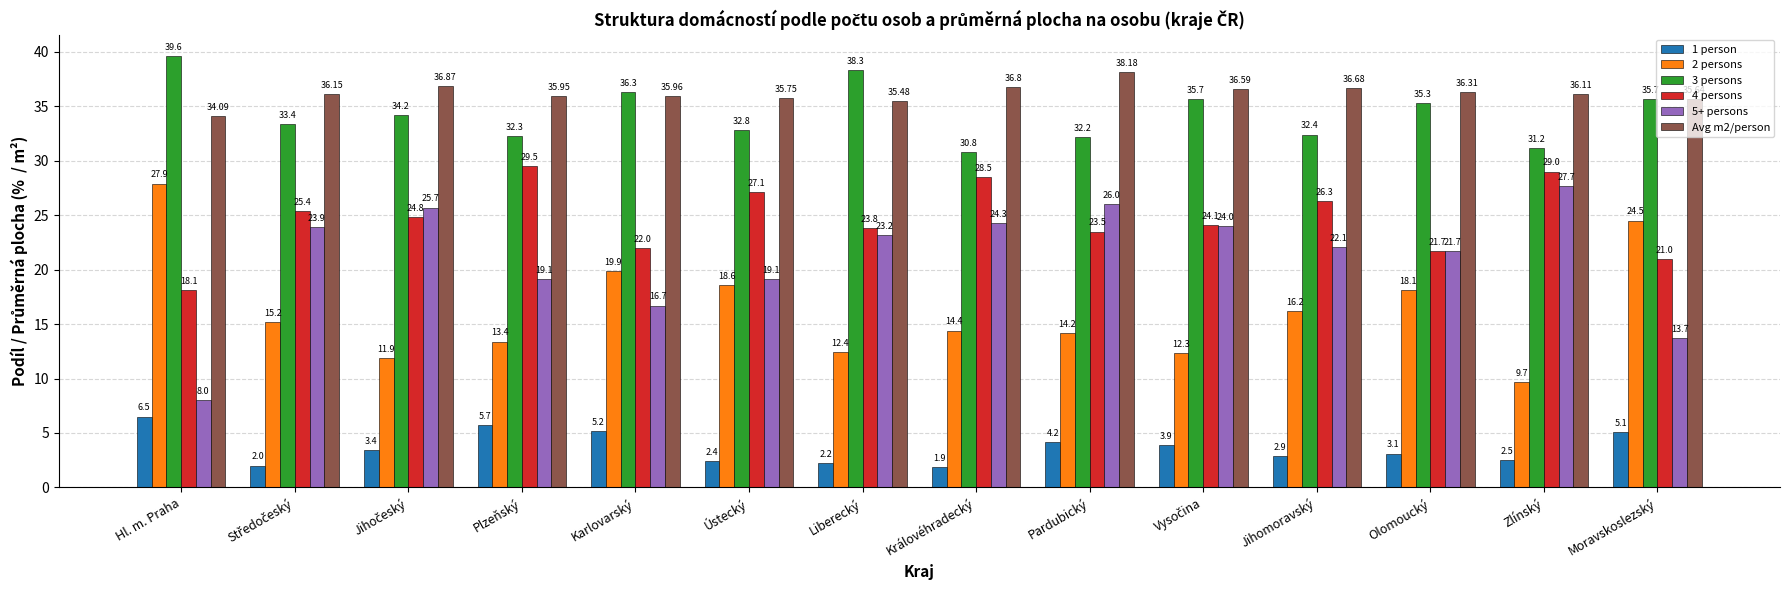

At which label does 3 persons first exceed 34?

Hl. m. Praha